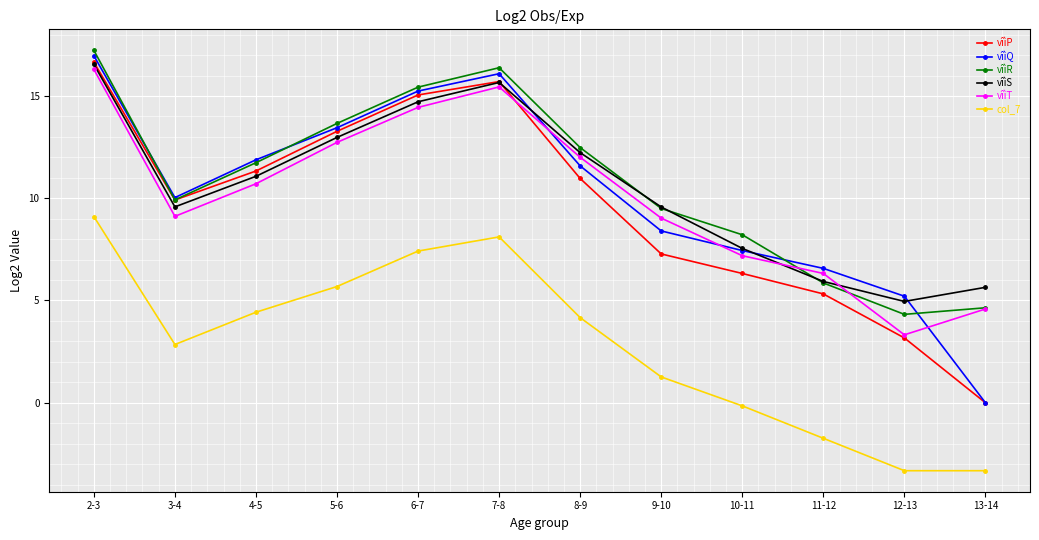

Is this an area chart (filled region under the line)?

No